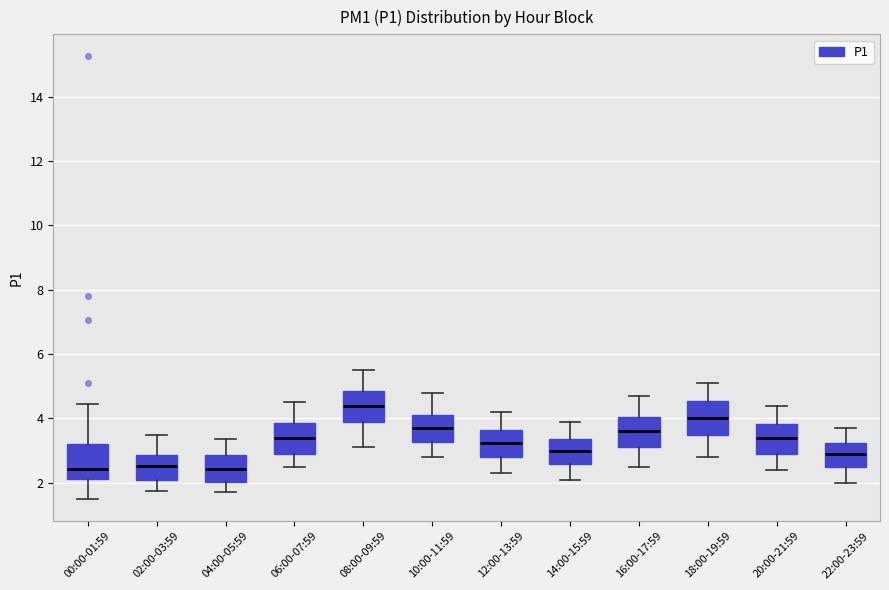

Where is the upper edge of the box for 00:00-01:59 on the y-axis? The values are not printed on the chart, so give them approximately, as read against the axis.

3.2